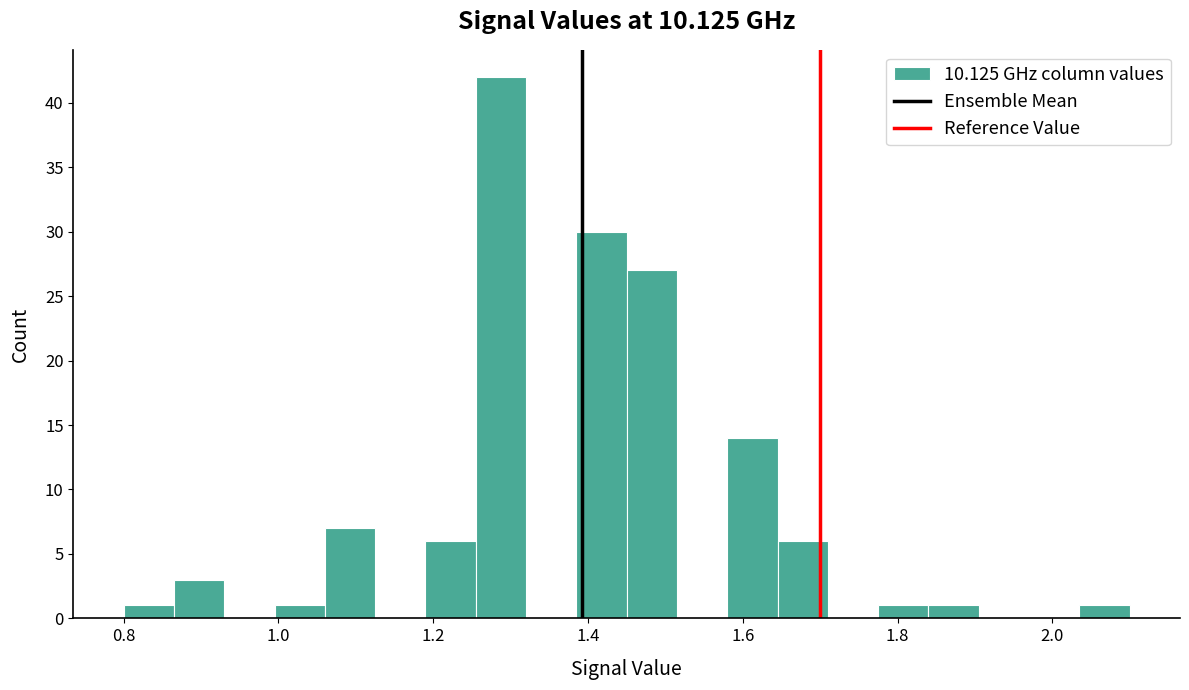

Around what value on the x-axis is the tallest bar? Give the approximate position of its centre, as read against the axis.

1.28